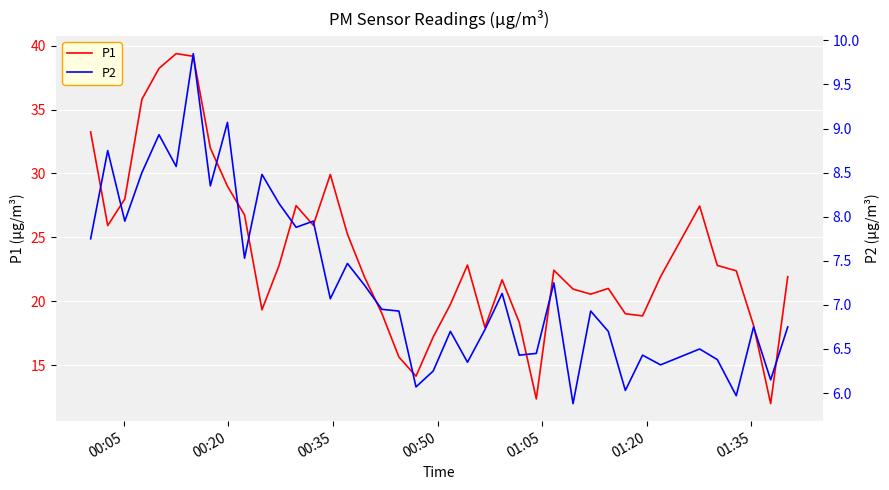

In P1, how many points are higher than both neighbors (excluding endpoints)?

8